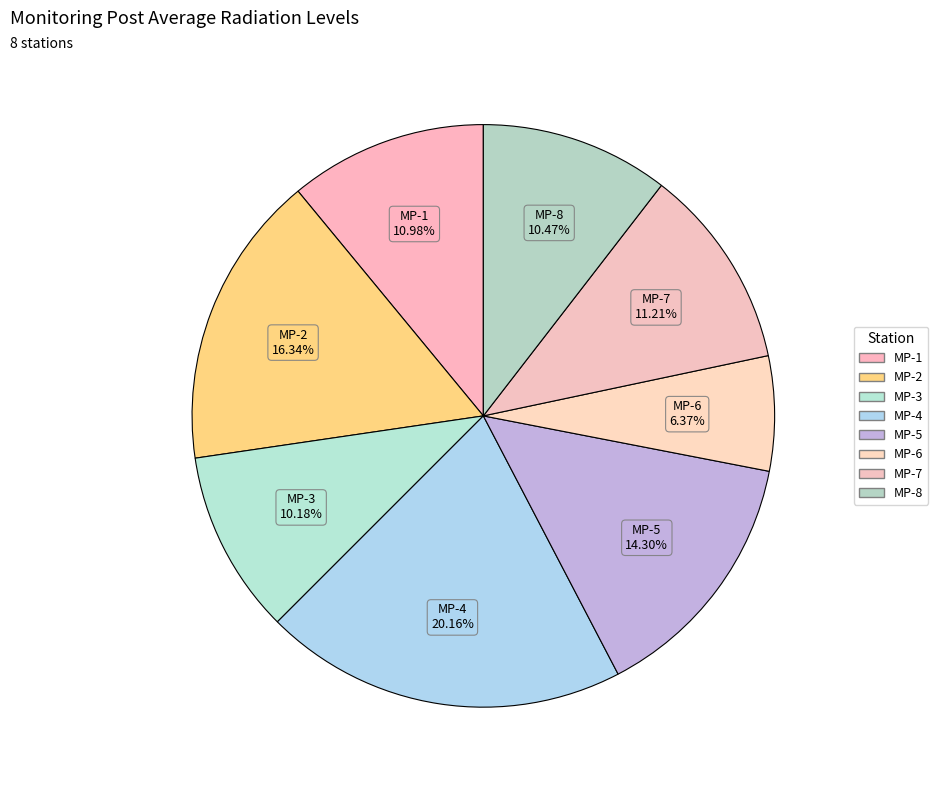

Does any single category account for the majority?

No